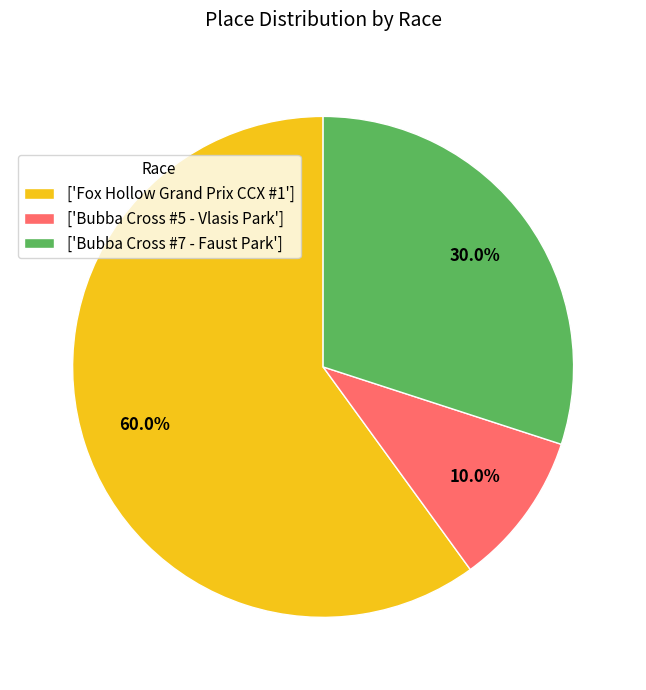

Rank the categories by value from highest to lowest.

['Fox Hollow Grand Prix CCX #1'], ['Bubba Cross #7 - Faust Park'], ['Bubba Cross #5 - Vlasis Park']